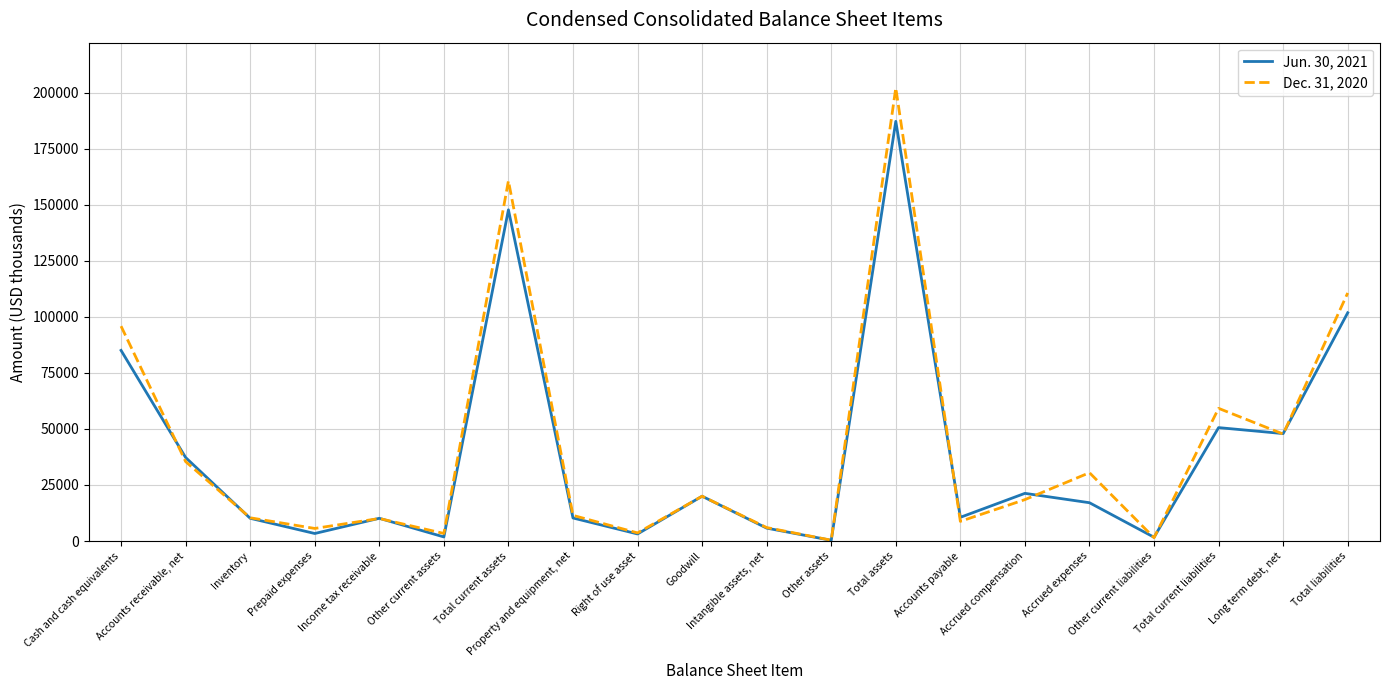

At which label is Jun. 30, 2021 closest to 93730?

Total liabilities